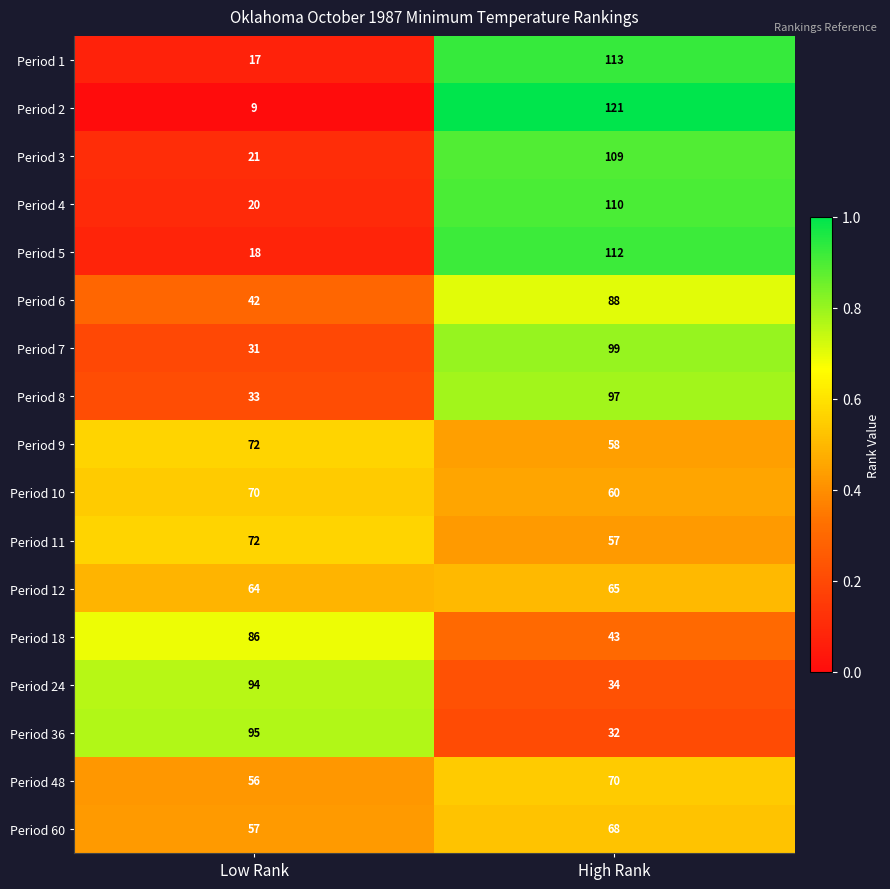

At which category is the sum across all series the highest?

High Rank